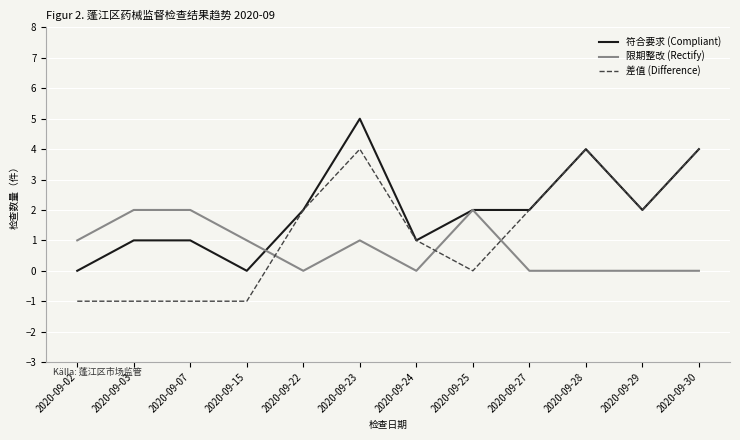

After their last crossing, which series has the higher values: 限期整改 (Rectify) or 差值 (Difference)?

差值 (Difference)